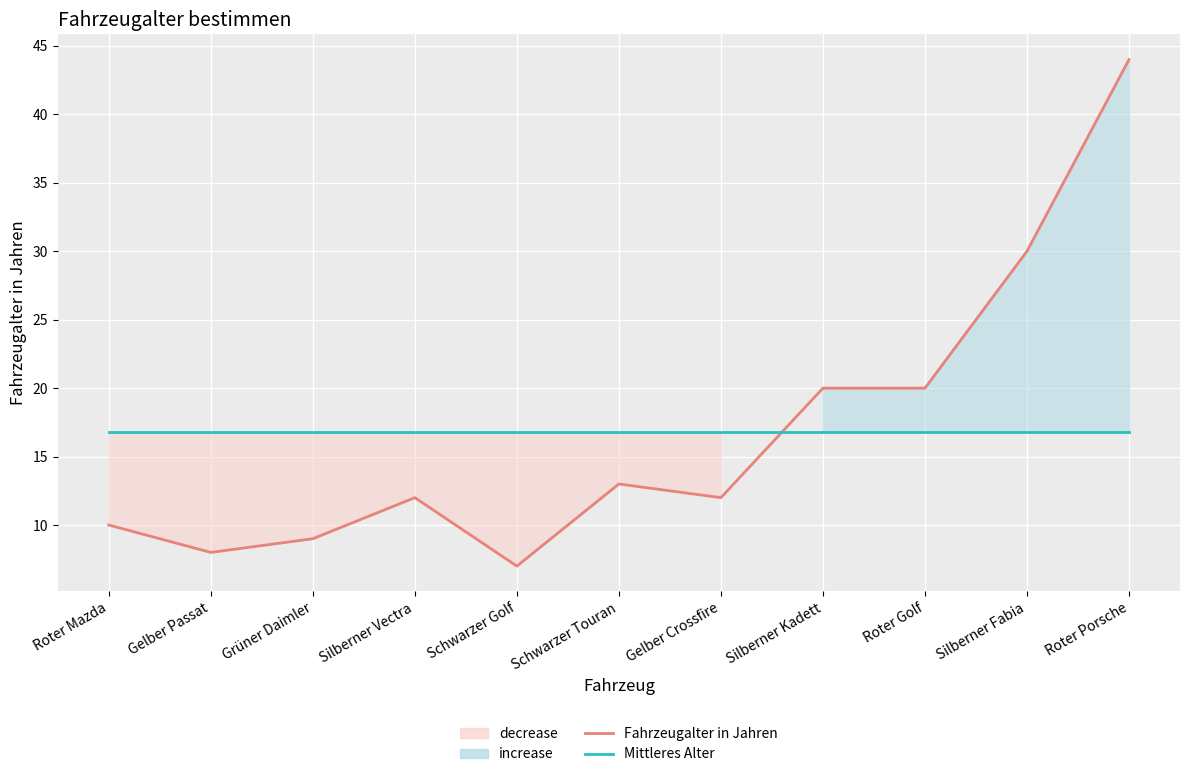

What value does the Fahrzeugalter in Jahren series have at Grüner Daimler?

9.0